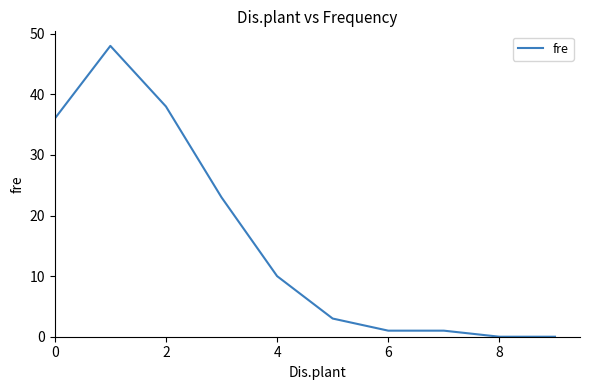

How many lines are shown in the chart?

1